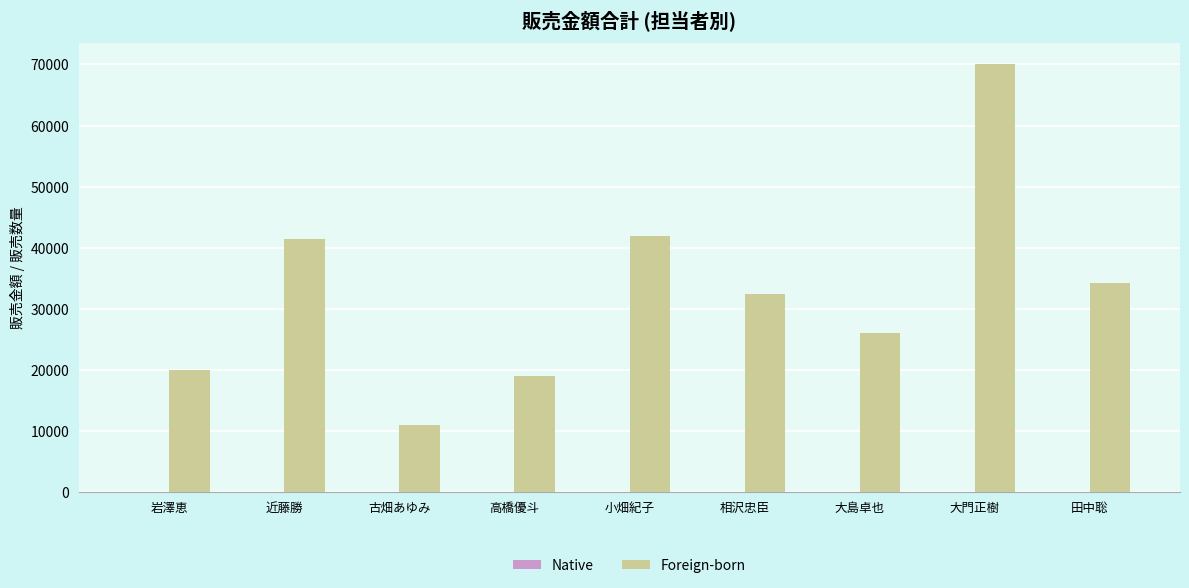

What is the total value across all series at 大島卓也?

26005